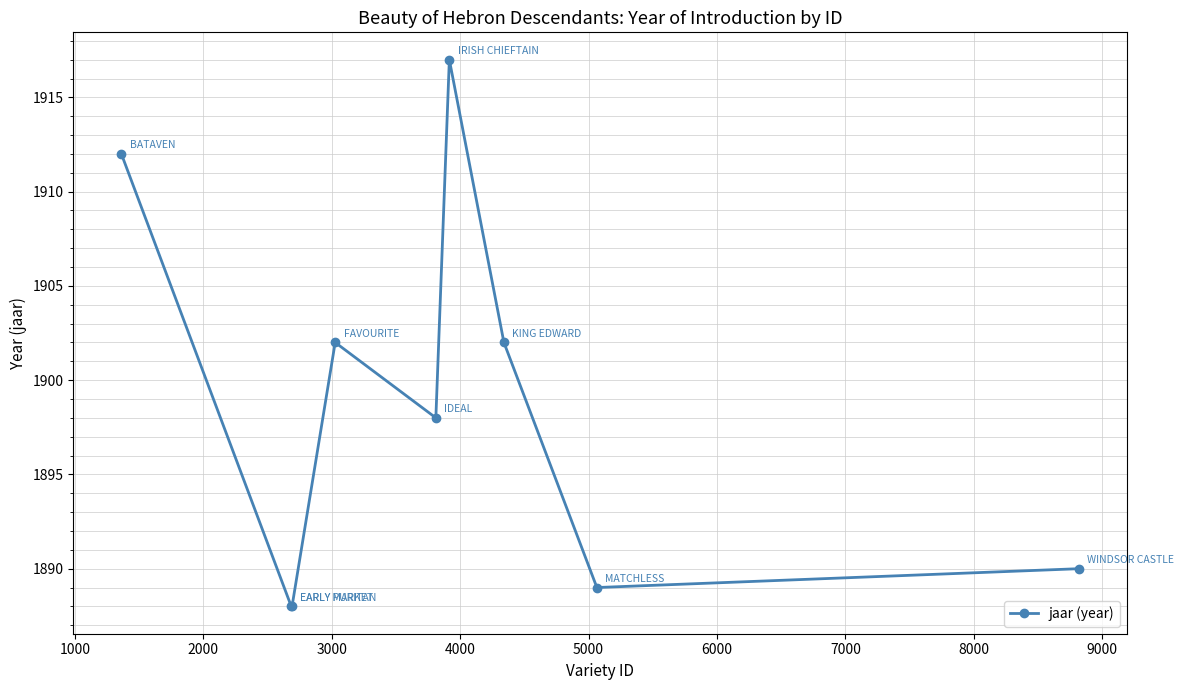

Reading left to right, what are all the values shown in this chart?

1912	1888	1888	1902	1898	1917	1902	1889	1890